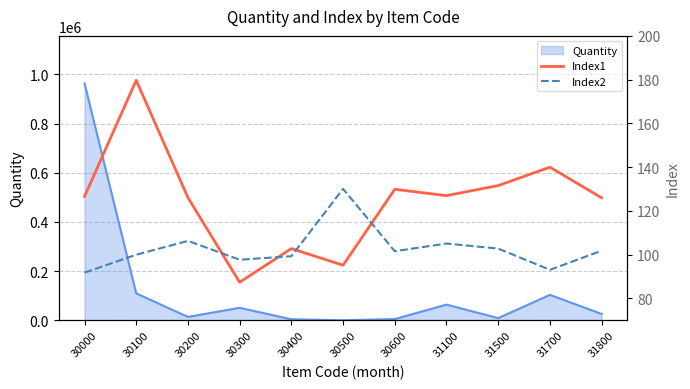

True or false: Quantity has a value of 5216 at 30600.

True